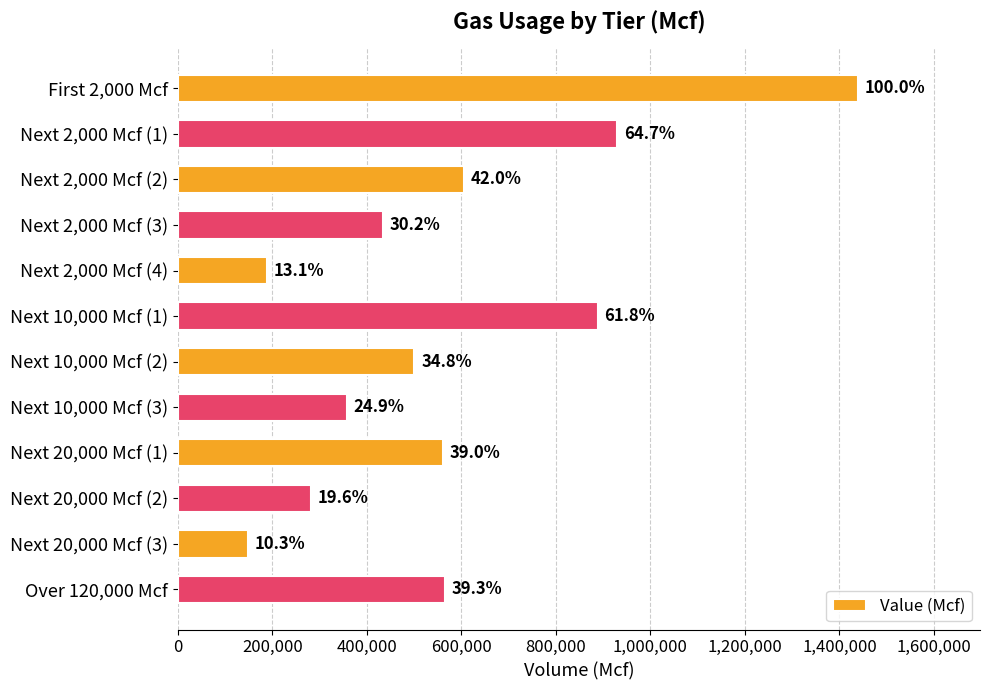

What is the maximum value shown in the chart?

1438626.0